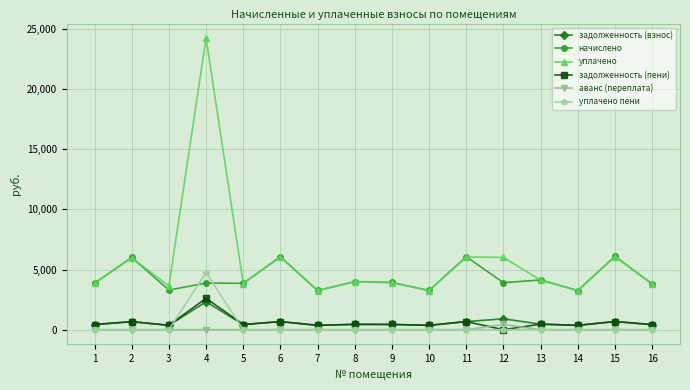

True or false: начислено has a value of 6069.5 at 11.

True